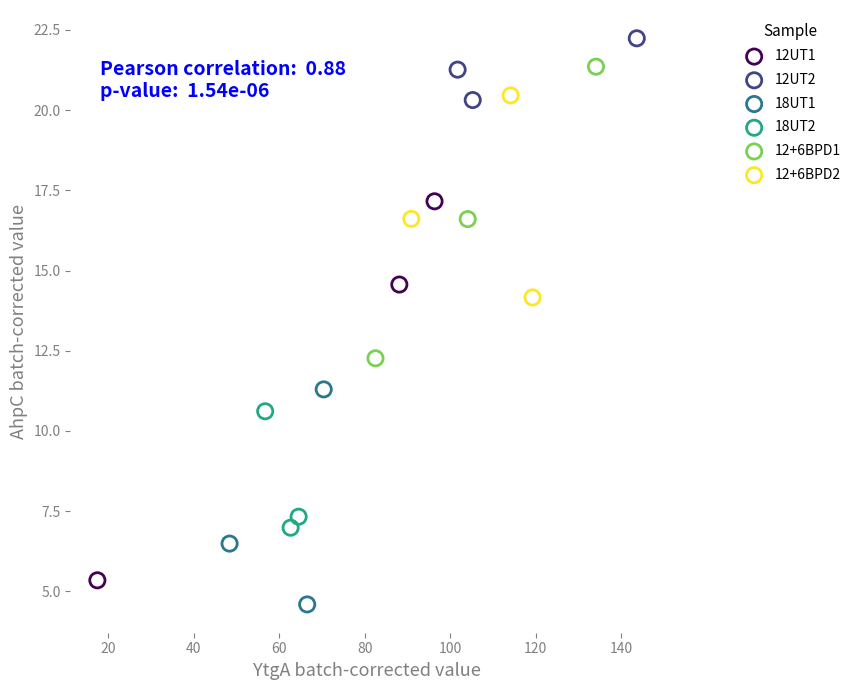

Which series reaches the maximum Y coordinate?

12UT2